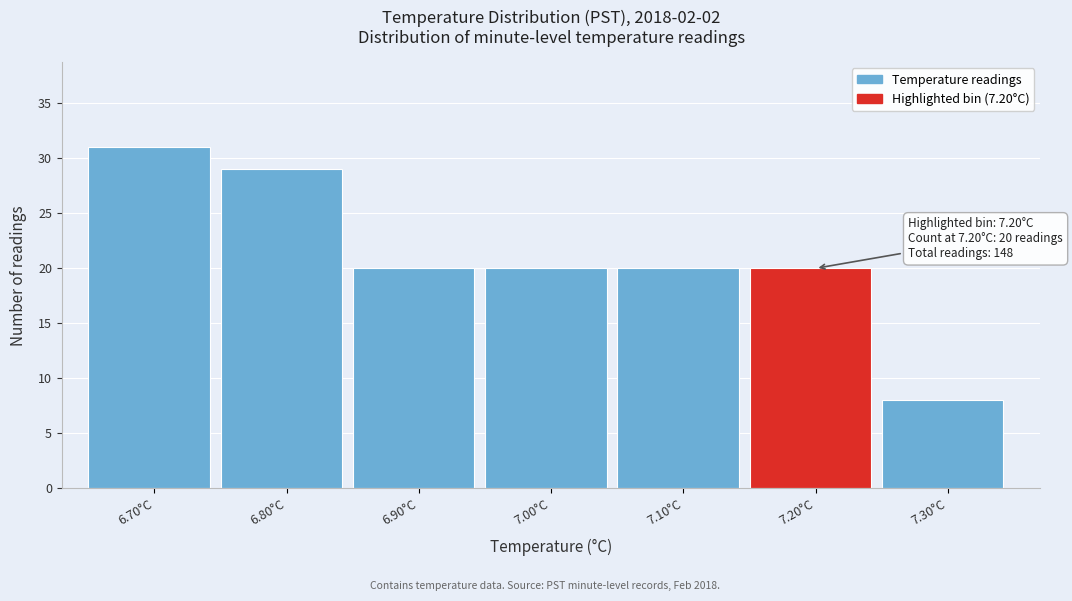

Reading left to right, list all the values displayed in this chart.

31	29	20	20	20	20	8